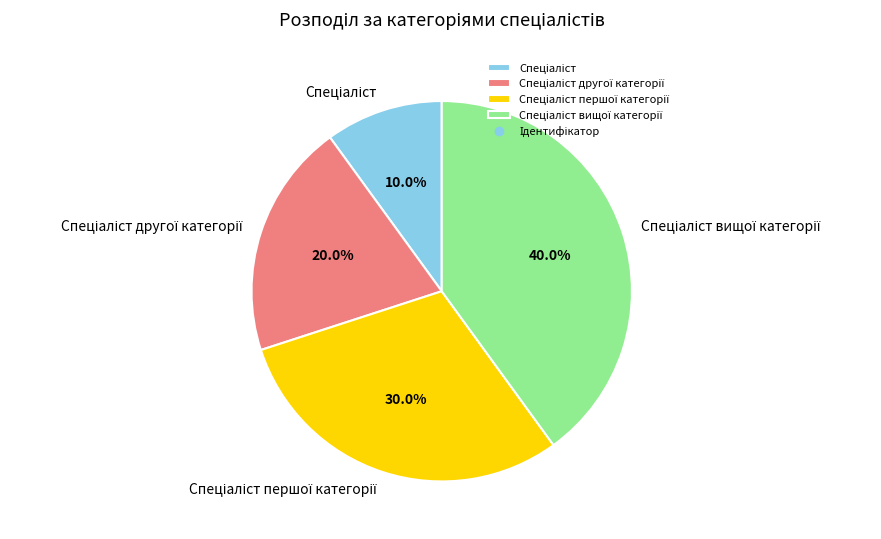

Does any single category account for the majority?

No